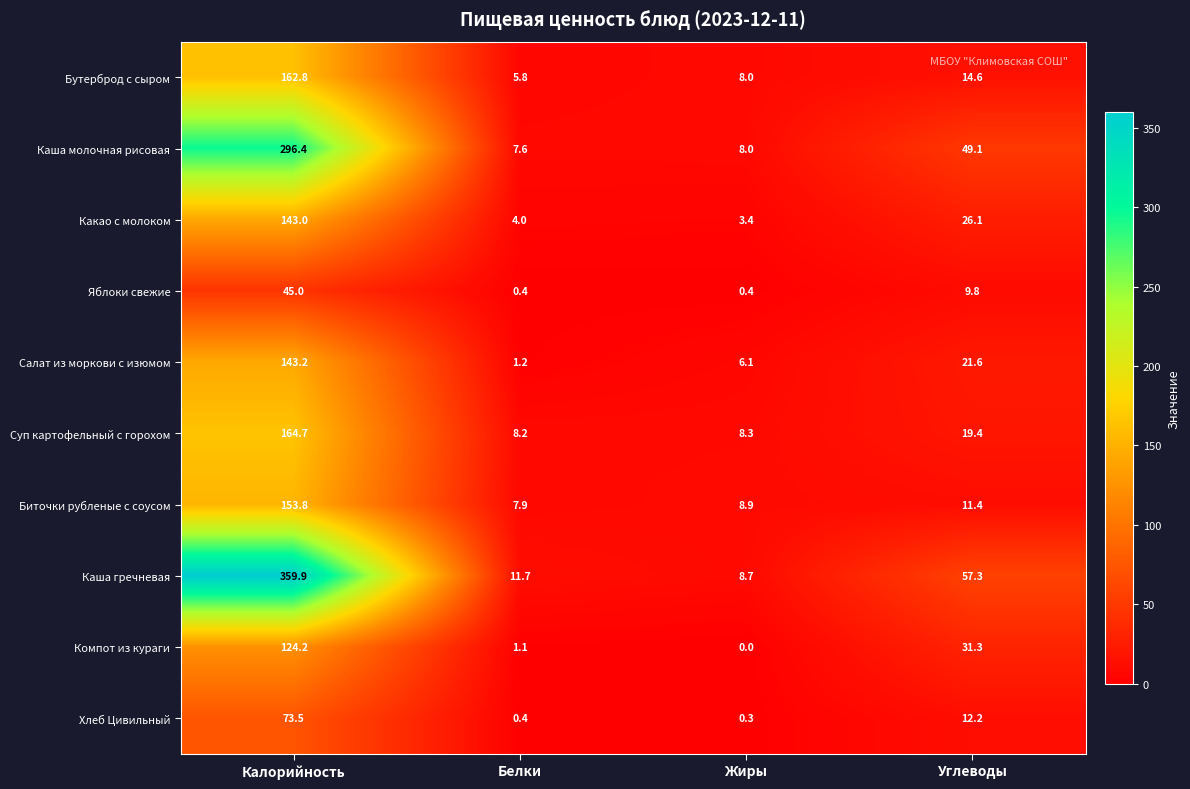

At which category does the chart reach its minimum across all series?

Жиры